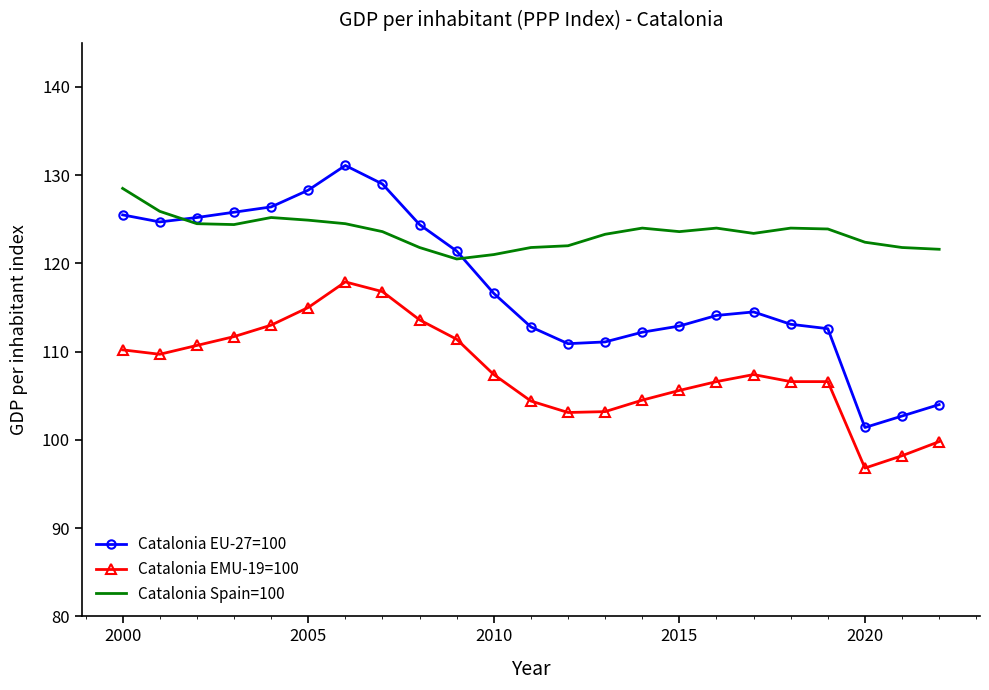

What are all the series names shown in the legend?

Catalonia EU-27=100, Catalonia EMU-19=100, Catalonia Spain=100